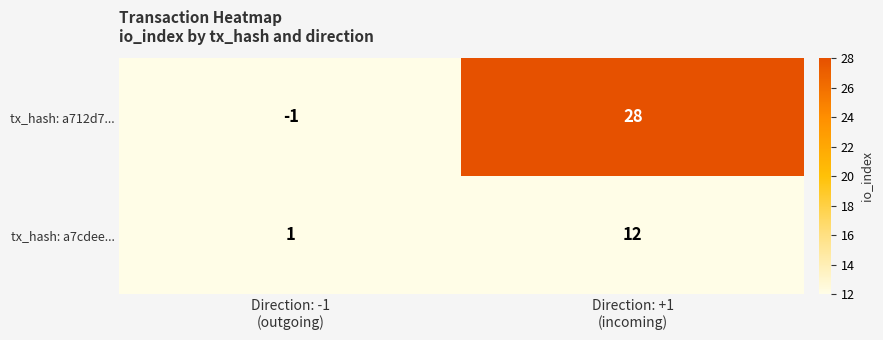

What is the difference between the maximum and minimum values in the tx_hash: a712d7... series?

29